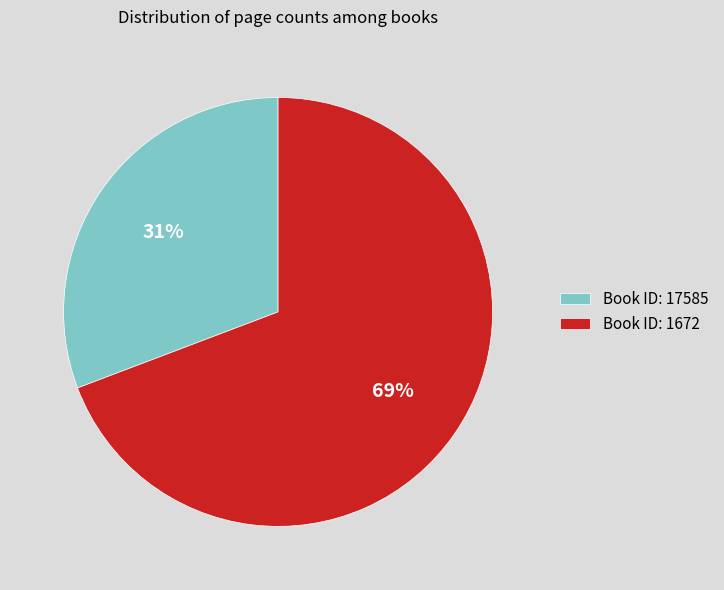

Is it true that Book ID: 1672 is 59% of the pie?

False